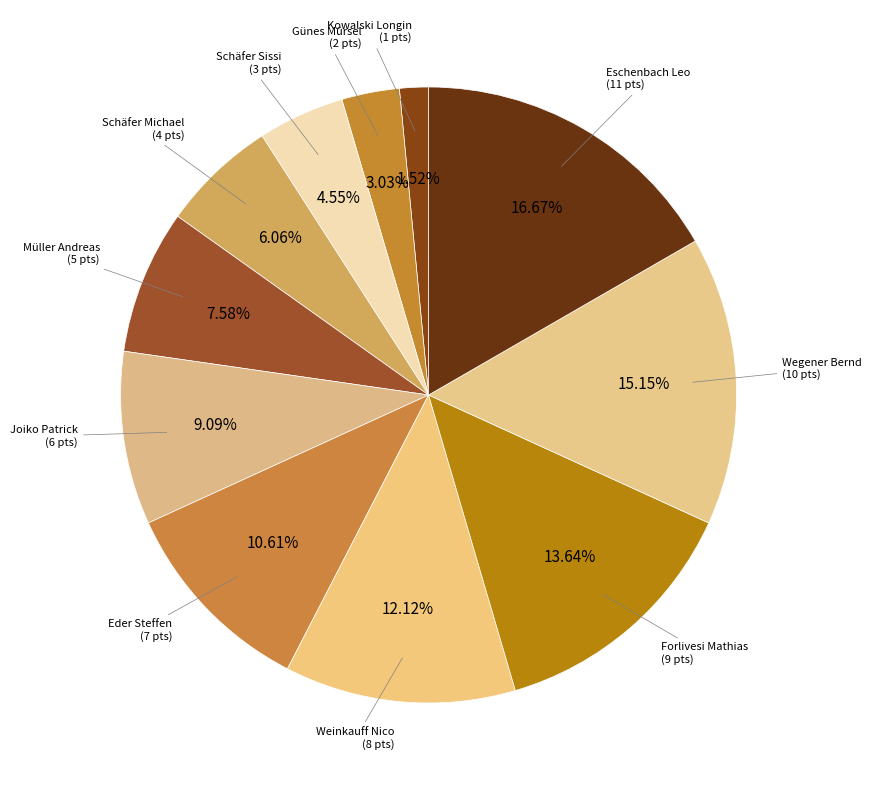

Which has a higher value, Eschenbach Leo or Joiko Patrick?

Eschenbach Leo